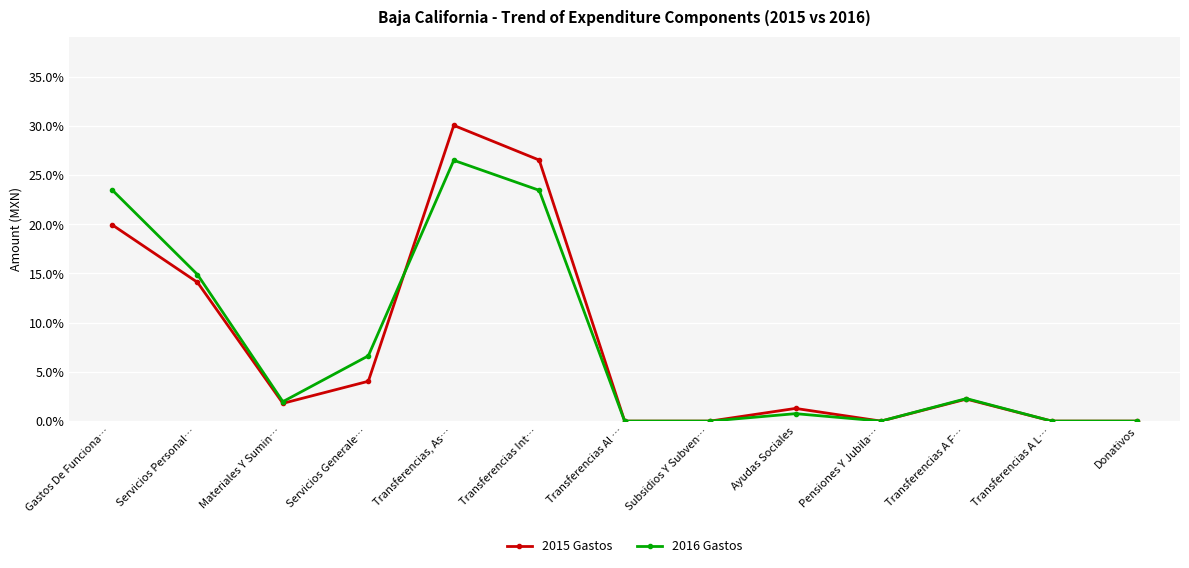

At Servicios Personal…, list the series in order from smallest to largest.

2015 Gastos, 2016 Gastos